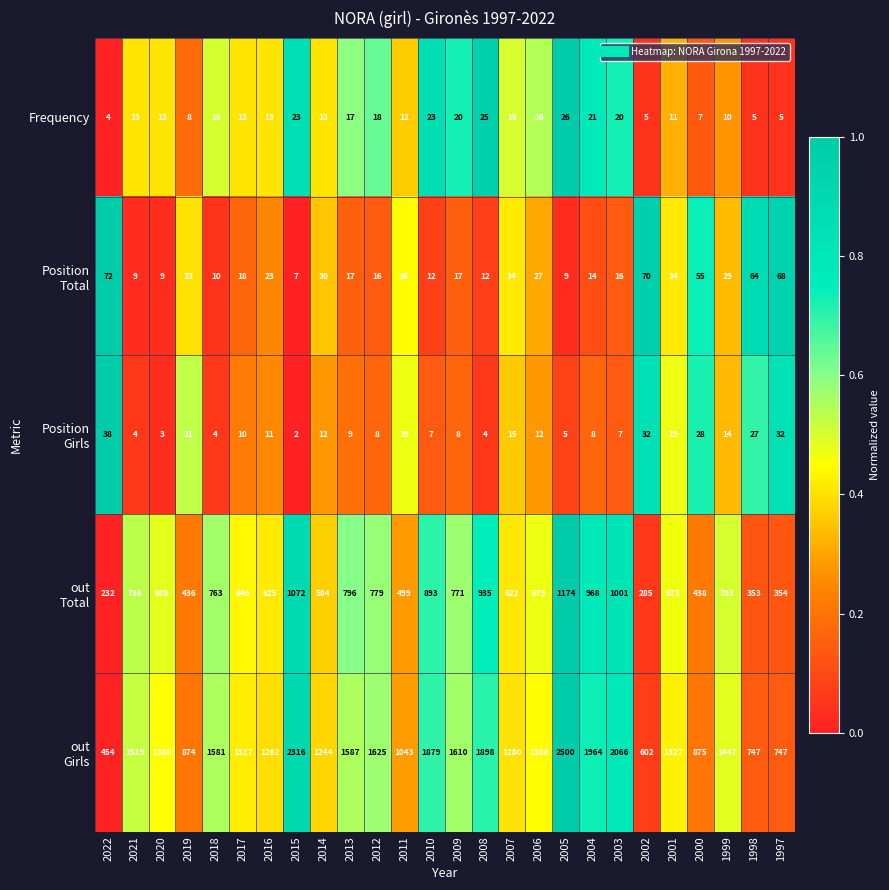

What is the average value of the Frequency series?

14